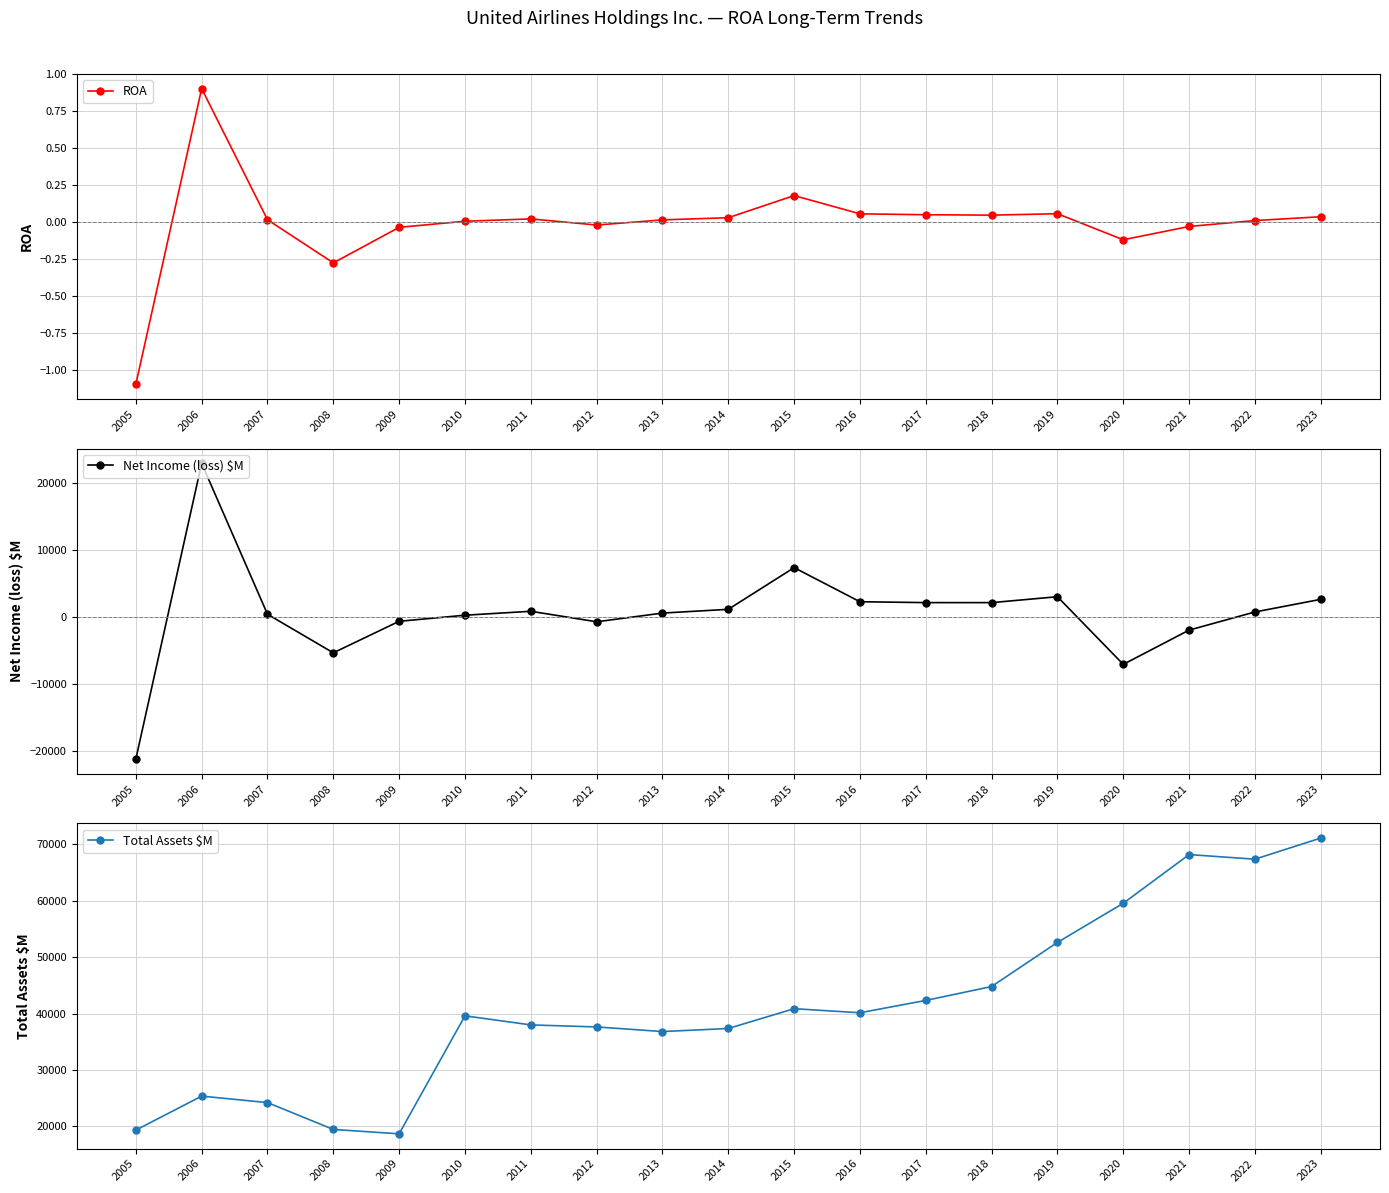

How many values in the ROA series are below 0?

6